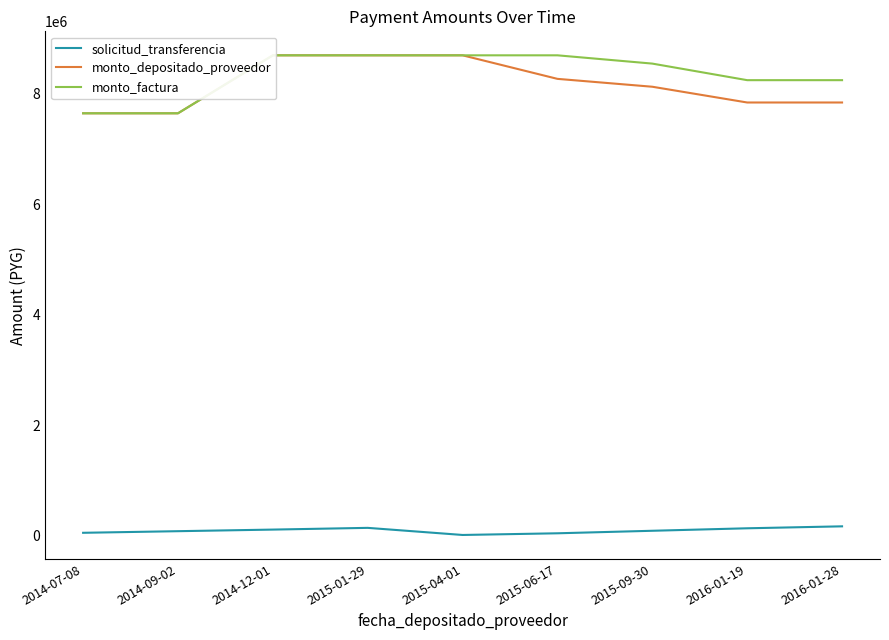

Reading right to left, what are all the values shown in this chart?

solicitud_transferencia: 170098	134719	89734	44133	13753	142442	111198	82203	53057
monto_depositado_proveedor: 7845600	7845600	8130894	8273541	8700000	8700000	8700000	7650000	7650000
monto_factura: 8250000	8250000	8550000	8700000	8700000	8700000	8700000	7650000	7650000